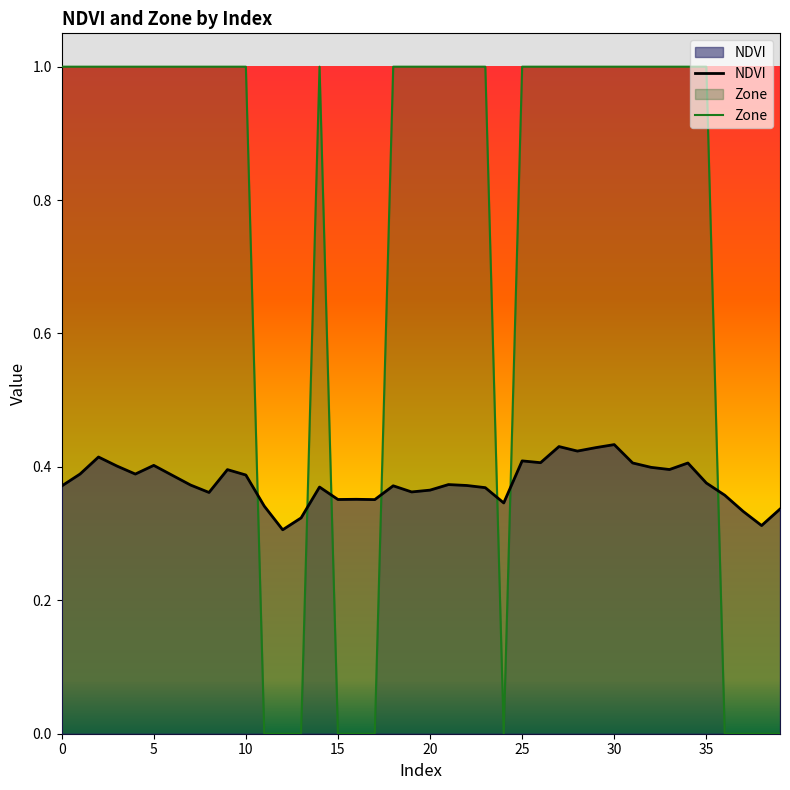

What is the spread (max minus min) of values at 10?

0.6